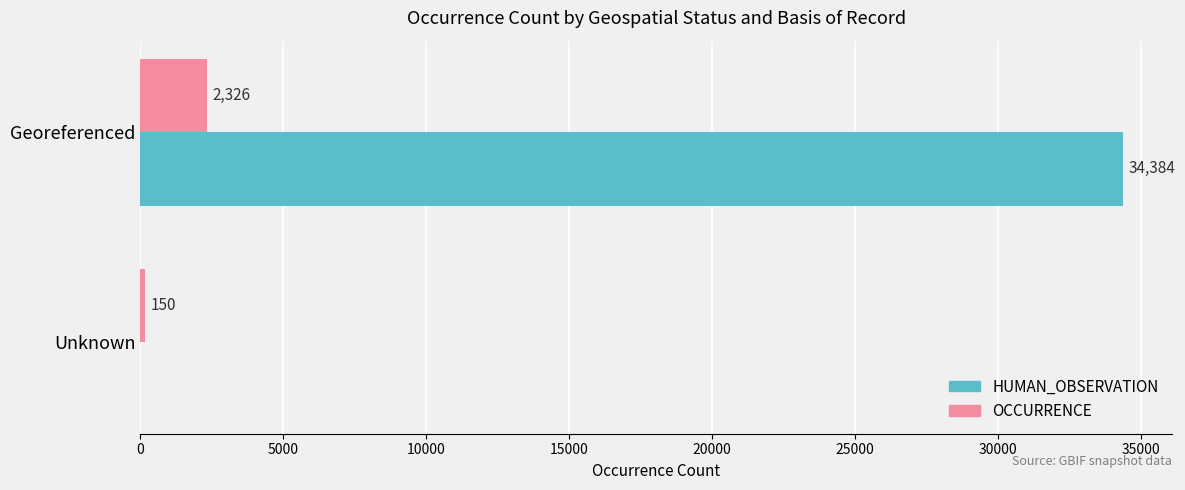

What value does the OCCURRENCE series have at Unknown, to the nearest 100?

200